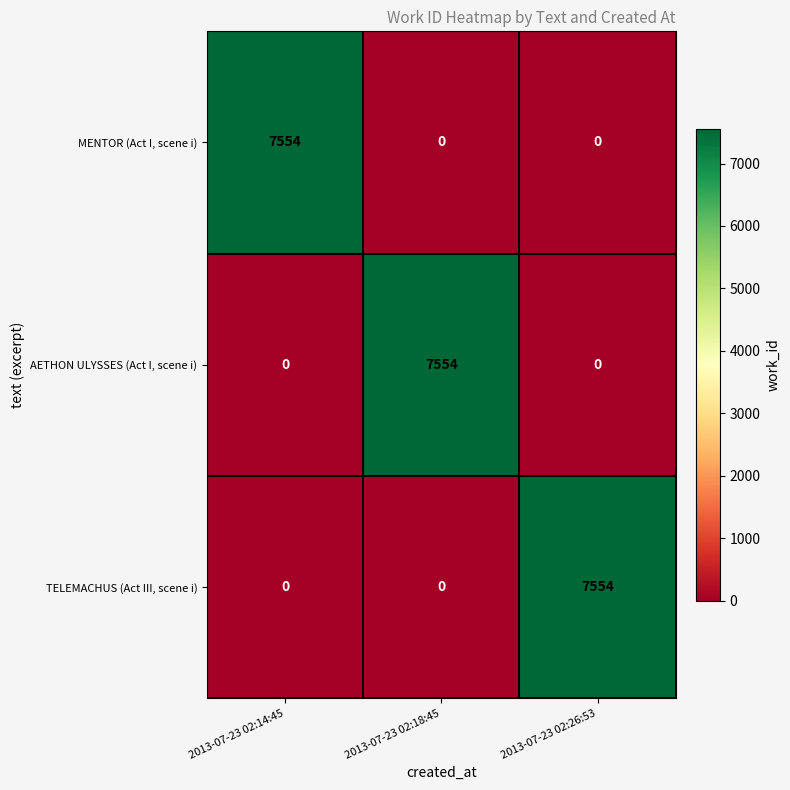

What is the total value across all series at 2013-07-23 02:14:45?

7554